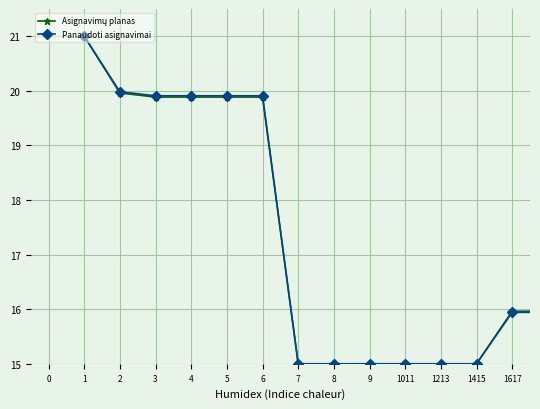

What is the minimum value shown in the chart?

15.0